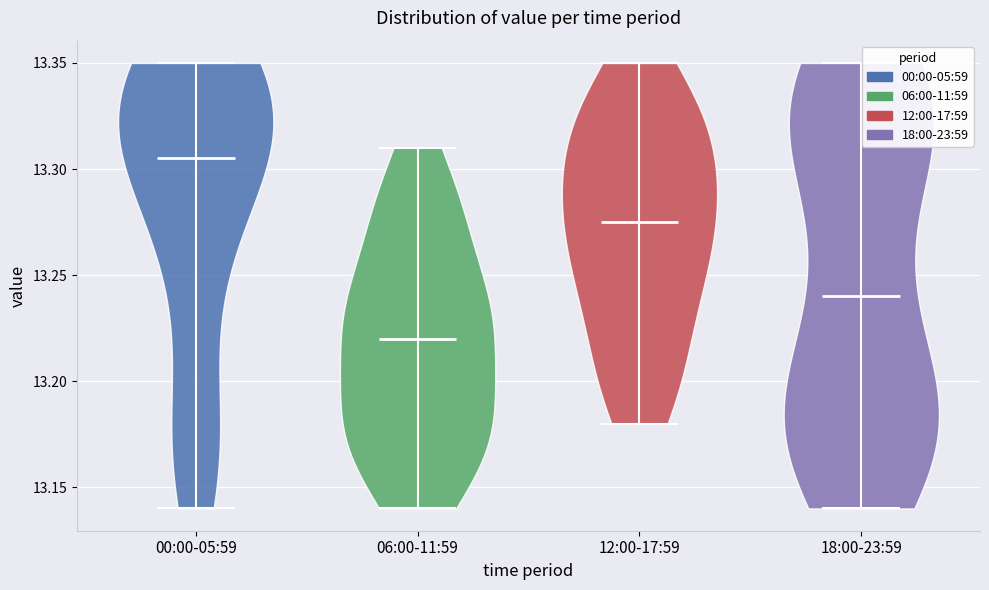

Reading left to right, read every violin against the y-axis: where its median line is, and the lowest and highest points it reaches. The values are not printed on the chart, so give them approximately, as read against the axis.

00:00-05:59: median line 13.305, lowest point 13.140, highest point 13.350
06:00-11:59: median line 13.220, lowest point 13.140, highest point 13.310
12:00-17:59: median line 13.275, lowest point 13.180, highest point 13.350
18:00-23:59: median line 13.240, lowest point 13.140, highest point 13.350